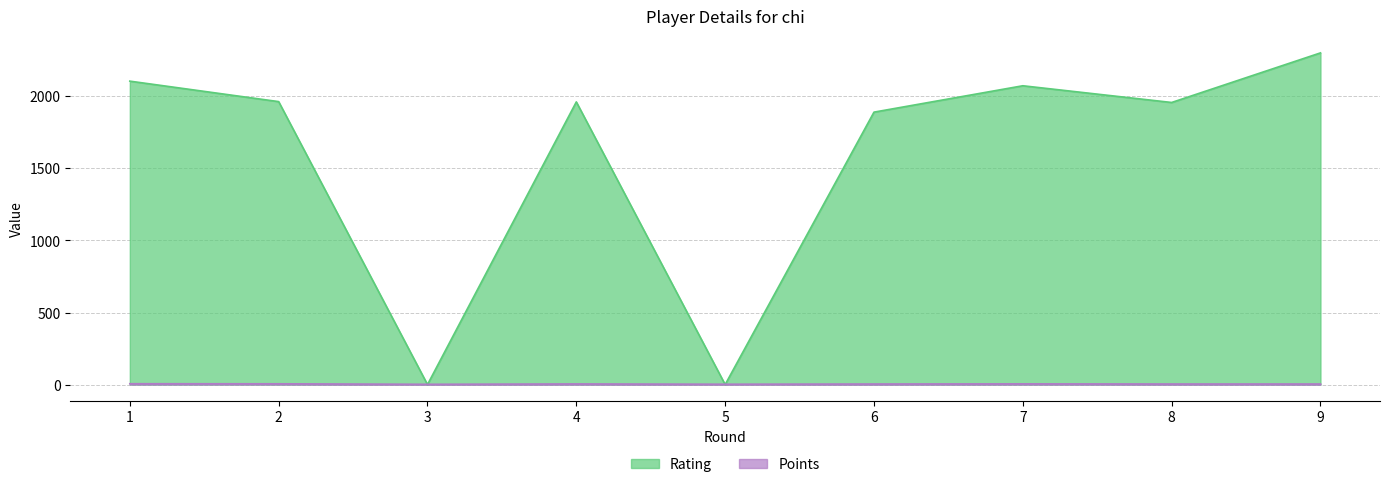

True or false: Rating has a value of 886.6 at 7.

False